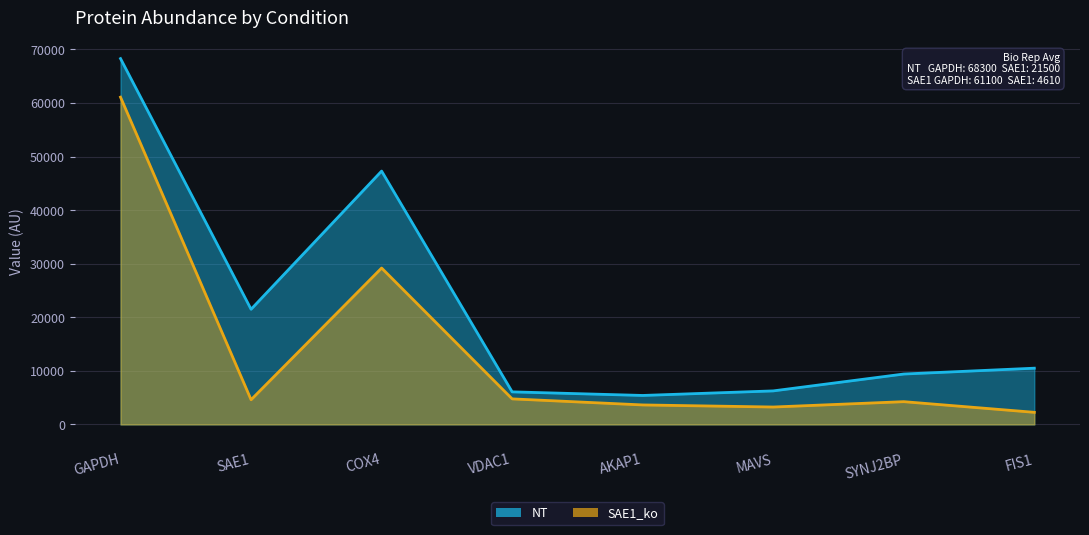

Which category has the lowest value in the SAE1_ko series?

FIS1